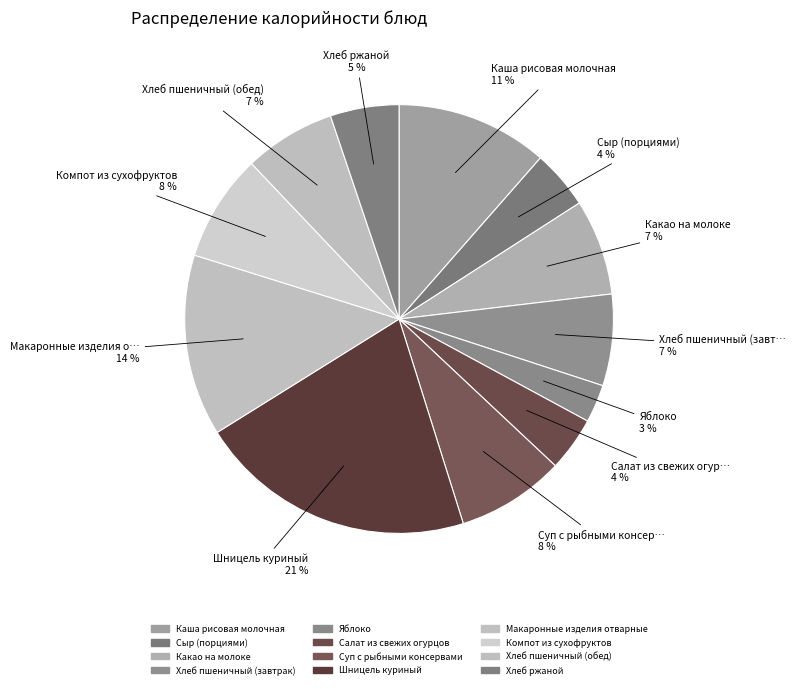

To the nearest percent, what portion does Хлеб ржаной represent?

5%